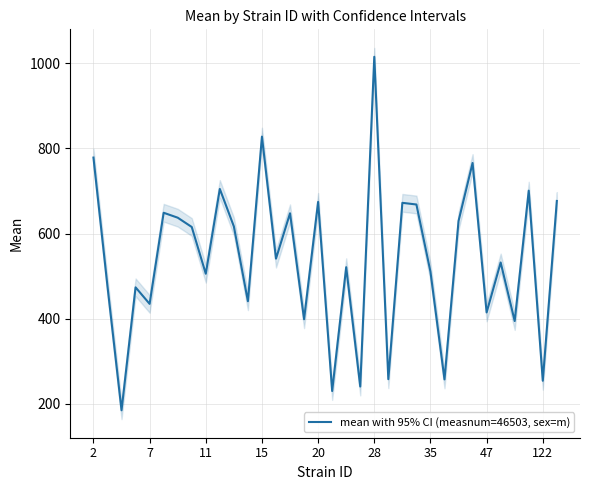

What is the maximum value for mean with 95% CI (measnum=46503, sex=m)?

1014.9